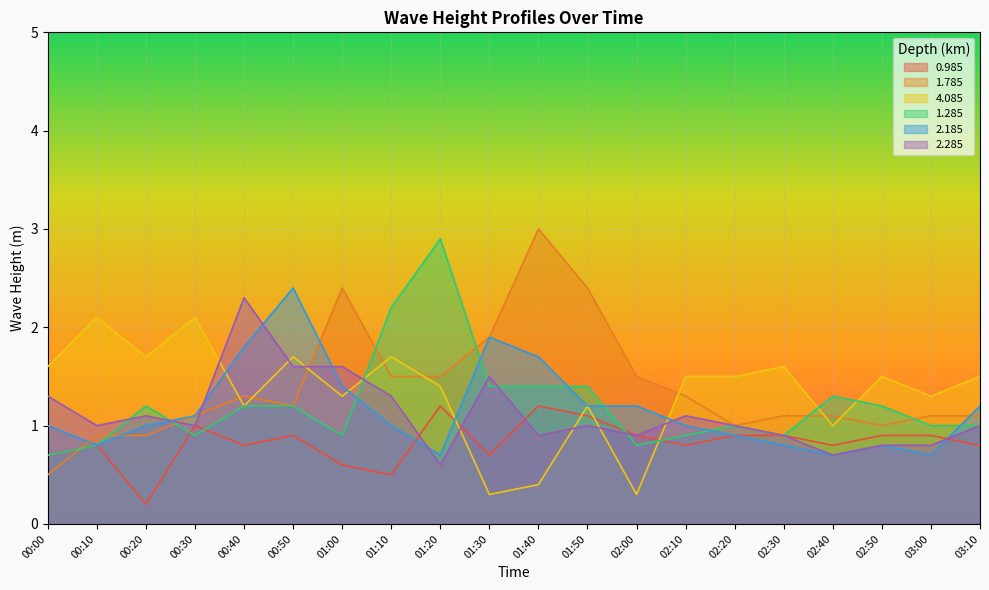

Read the 0.985 value at 02:40.

0.8